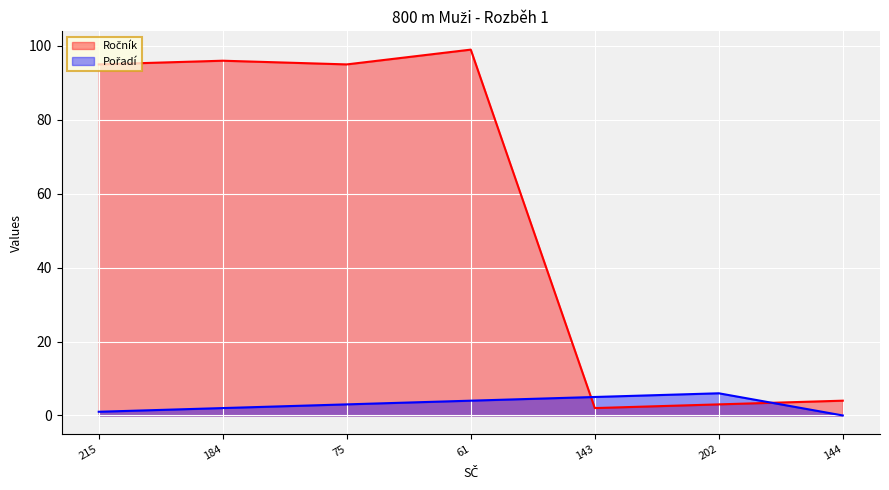

What are all the series names shown in the legend?

Ročník, Pořadí